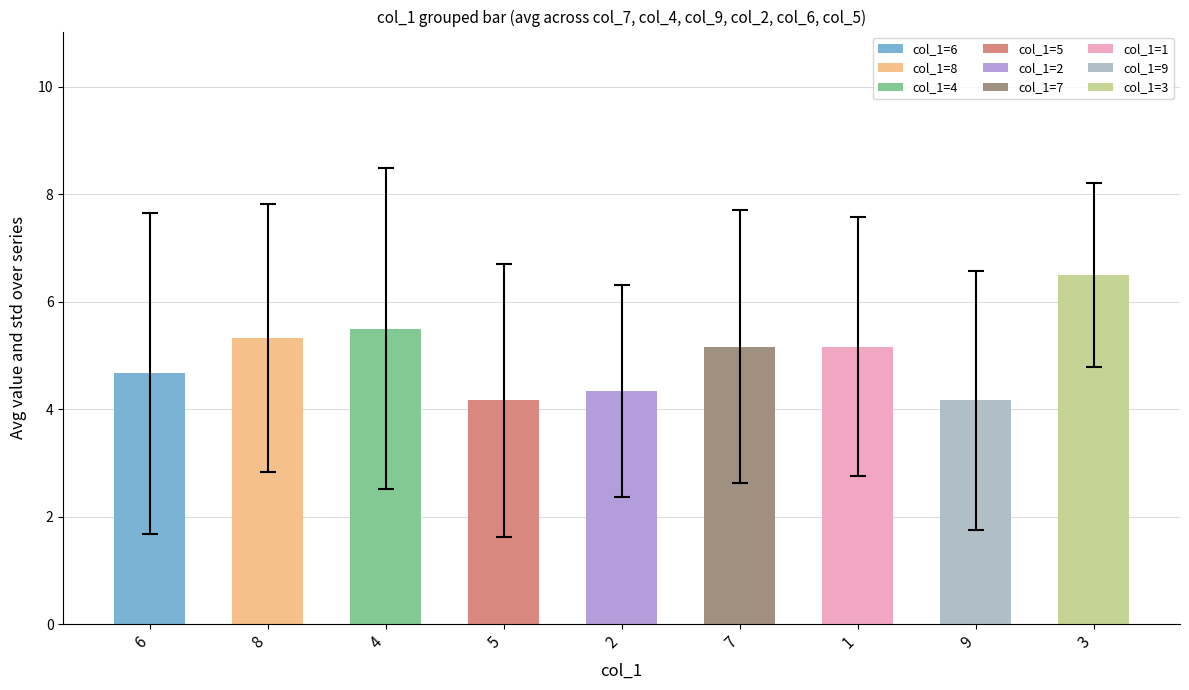

Reading left to right, extract all data points from this chart.

col_7: 6=5	8=7	4=8	5=2	2=1	7=3	1=4	9=6	3=9
col_4: 6=3	8=9	4=7	5=4	2=6	7=8	1=2	9=1	3=5
col_9: 6=1	8=6	4=9	5=7	2=4	7=5	1=3	9=2	3=8
col_2: 6=9	8=1	4=2	5=8	2=3	7=4	1=7	9=5	3=6
col_6: 6=8	8=5	4=6	5=1	2=7	7=2	1=9	9=3	3=4
col_5: 6=2	8=4	4=1	5=3	2=5	7=9	1=6	9=8	3=7